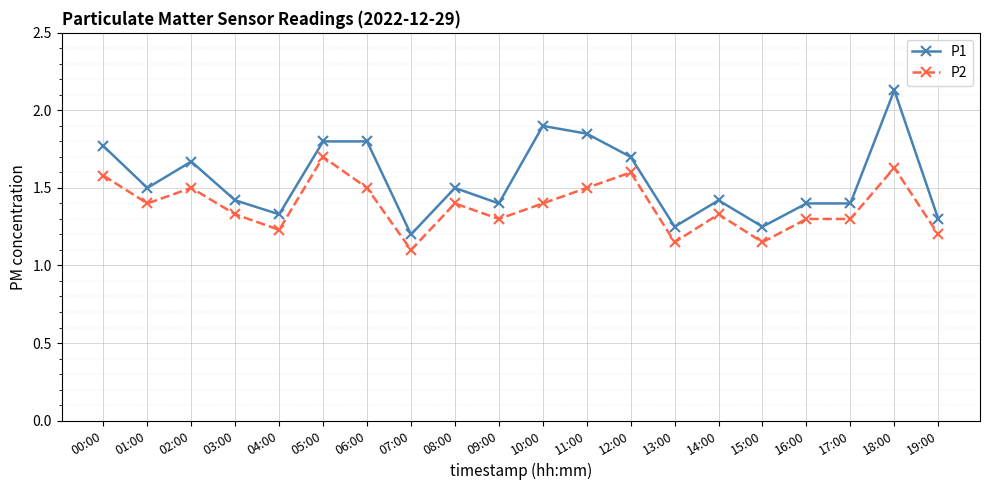

At which category does the chart reach its minimum across all series?

07:00